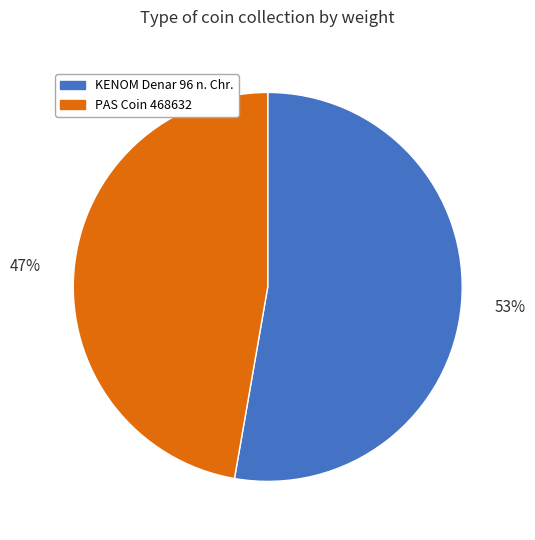

Which has a higher value, PAS Coin 468632 or KENOM Denar 96 n. Chr.?

KENOM Denar 96 n. Chr.